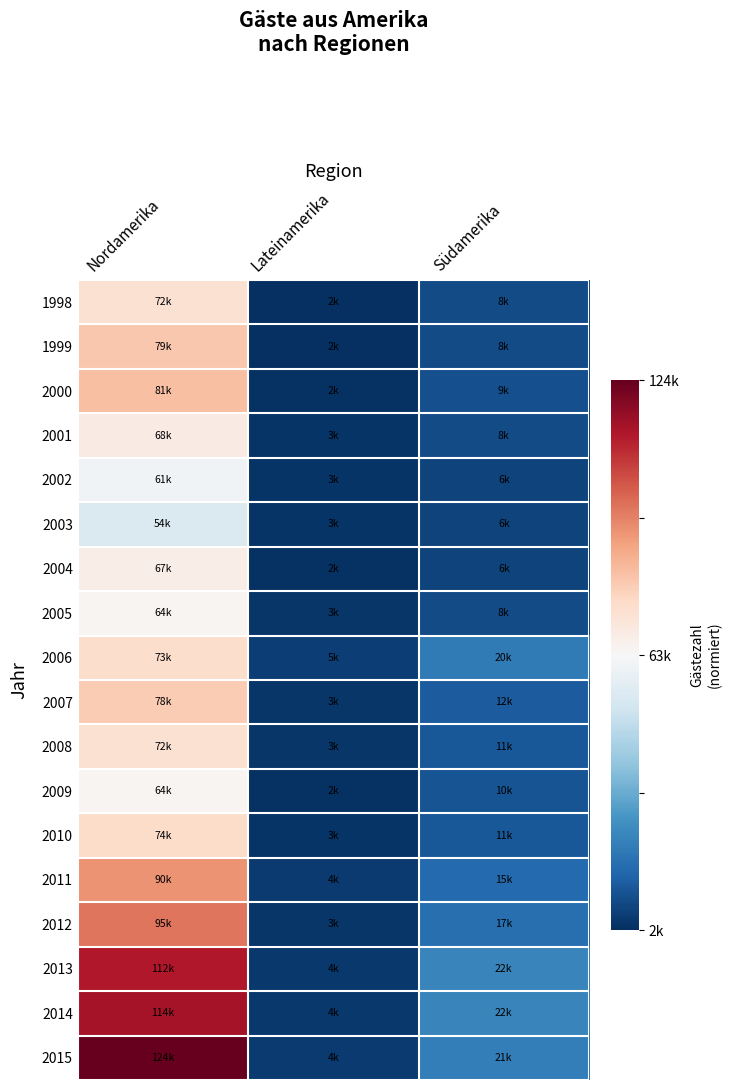

Between Südamerika and Nordamerika, which is larger?

Nordamerika